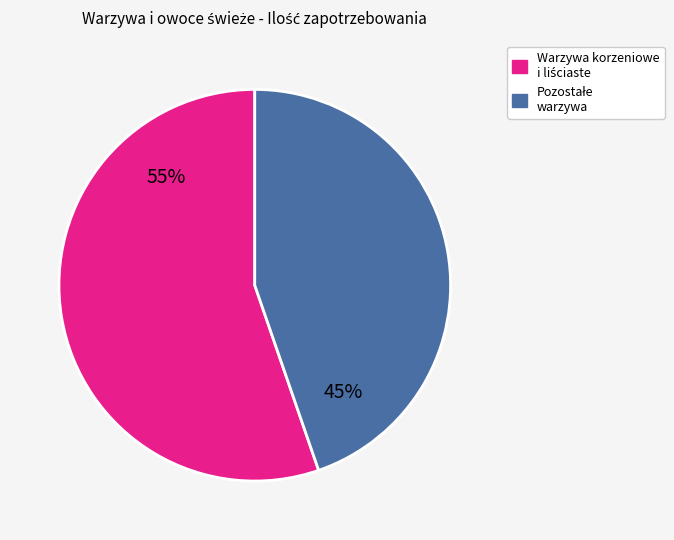

To the nearest percent, what is the average slice percentage?

50%